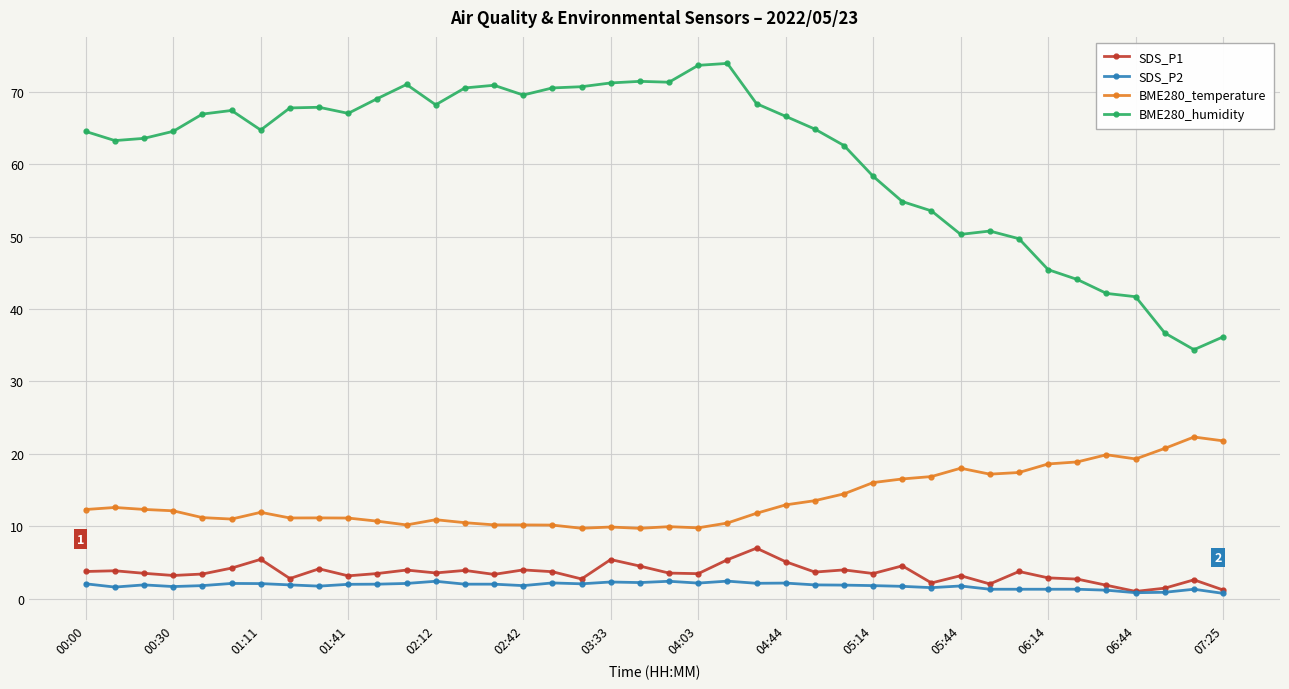

What is the sum of all BME280_temperature values?

545.4